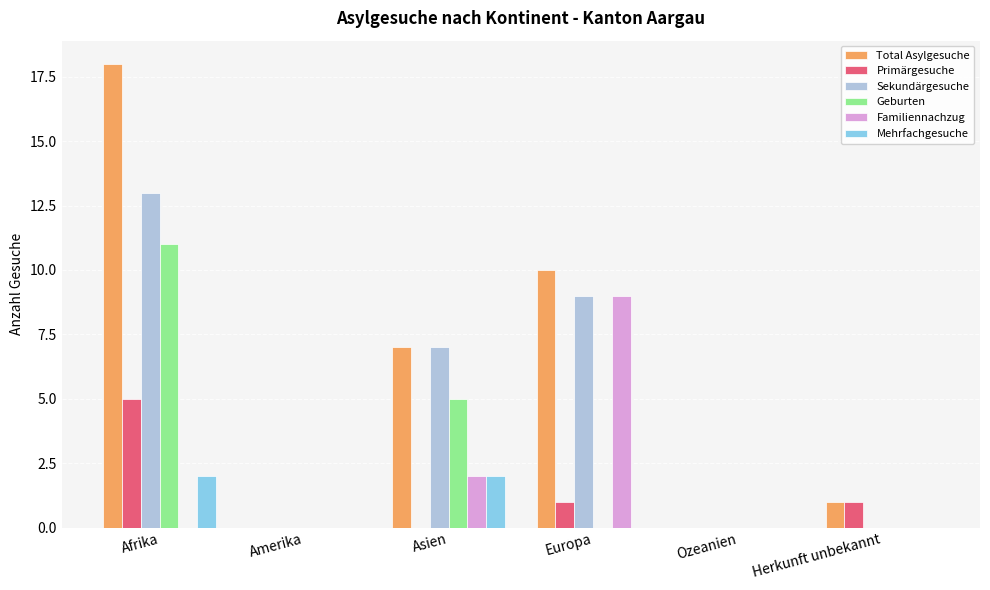

Which series has the largest total across all categories?

Total Asylgesuche